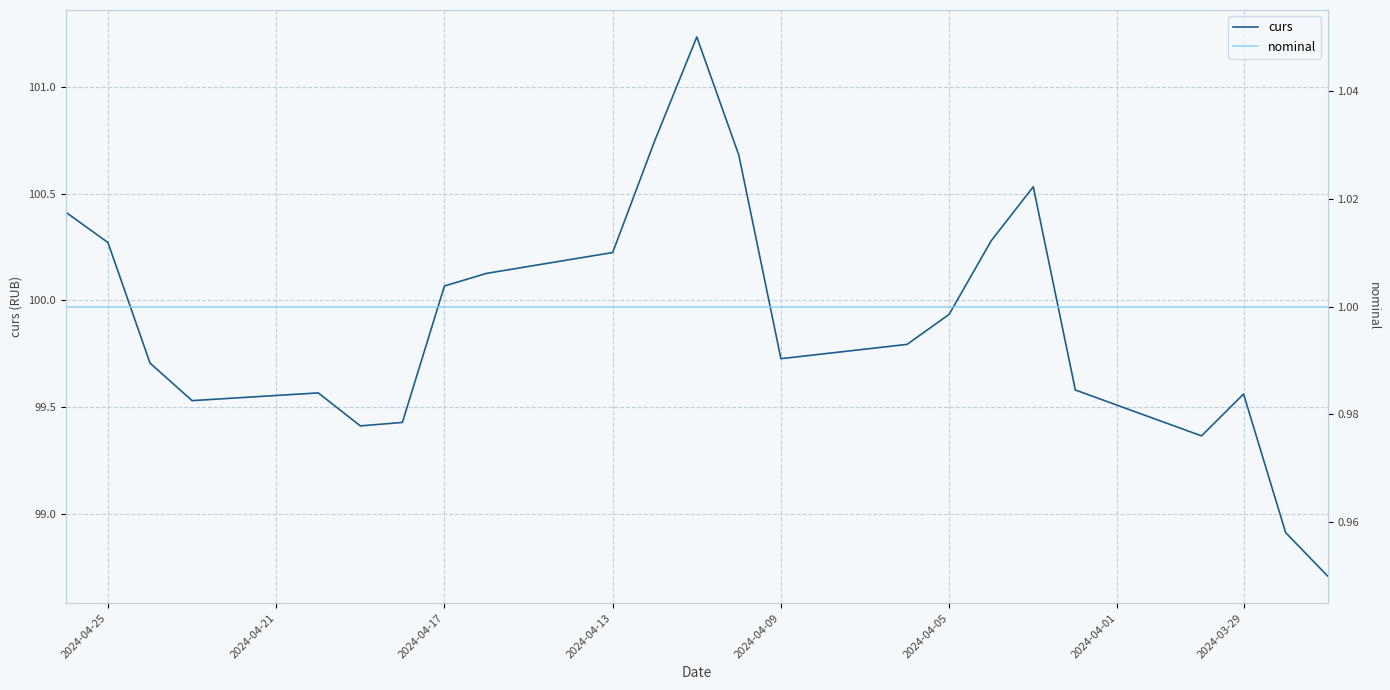

What are all the series names shown in the legend?

curs, nominal